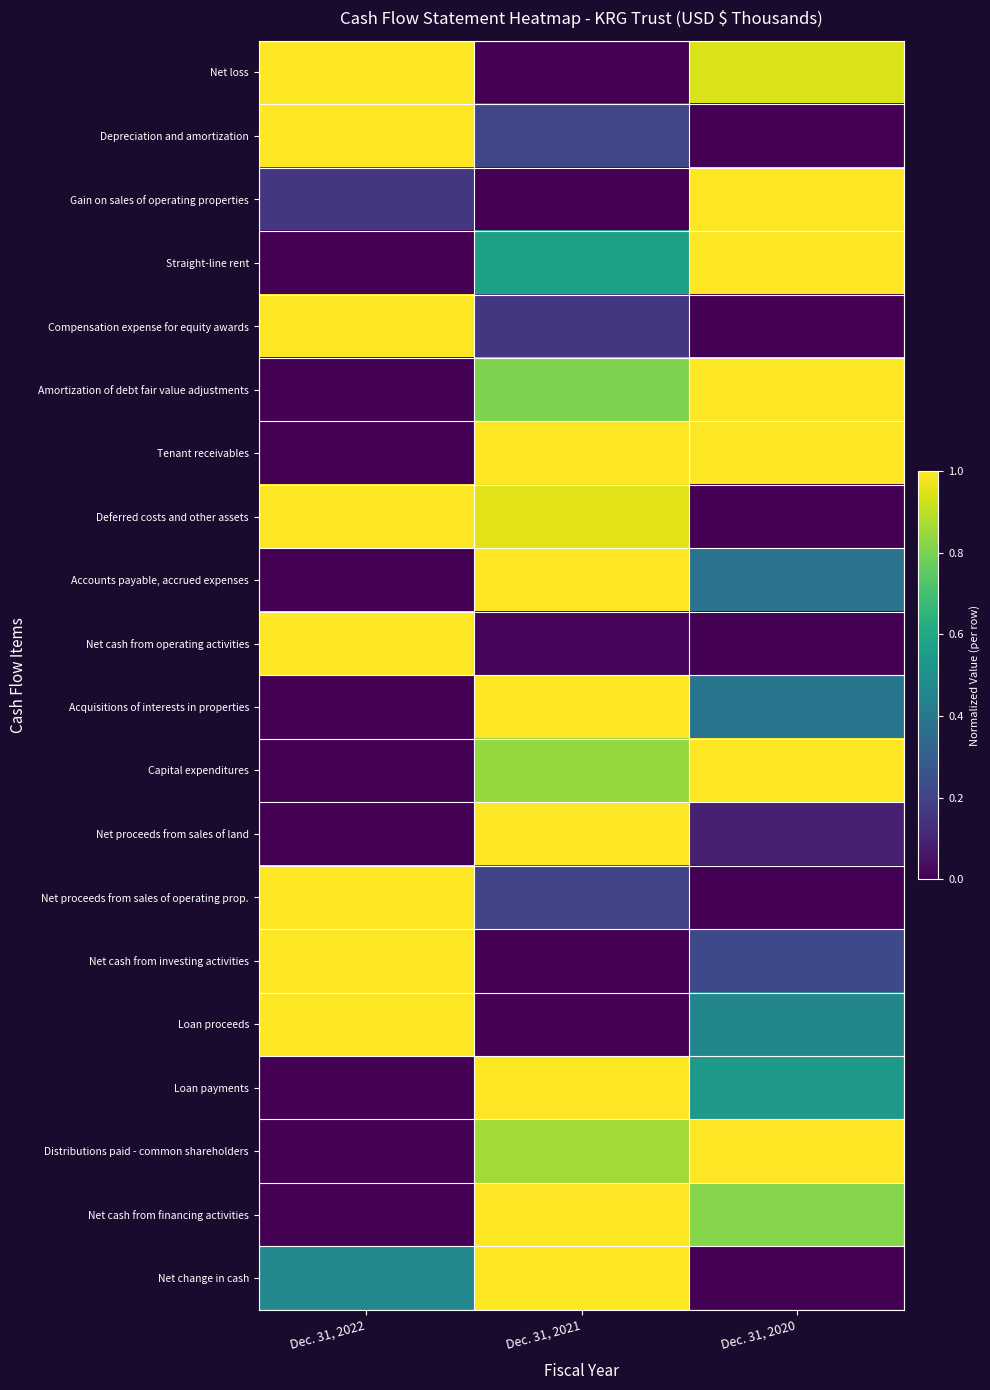

Rank the series by their maximum value, from lowest to highest.

Net loss, Depreciation and amortization, Gain on sales of operating properties, Straight-line rent, Compensation expense for equity awards, Amortization of debt fair value adjustments, Tenant receivables, Deferred costs and other assets, Accounts payable, accrued expenses, Net cash from operating activities, Acquisitions of interests in properties, Capital expenditures, Net proceeds from sales of land, Net proceeds from sales of operating prop., Net cash from investing activities, Loan proceeds, Loan payments, Distributions paid - common shareholders, Net cash from financing activities, Net change in cash